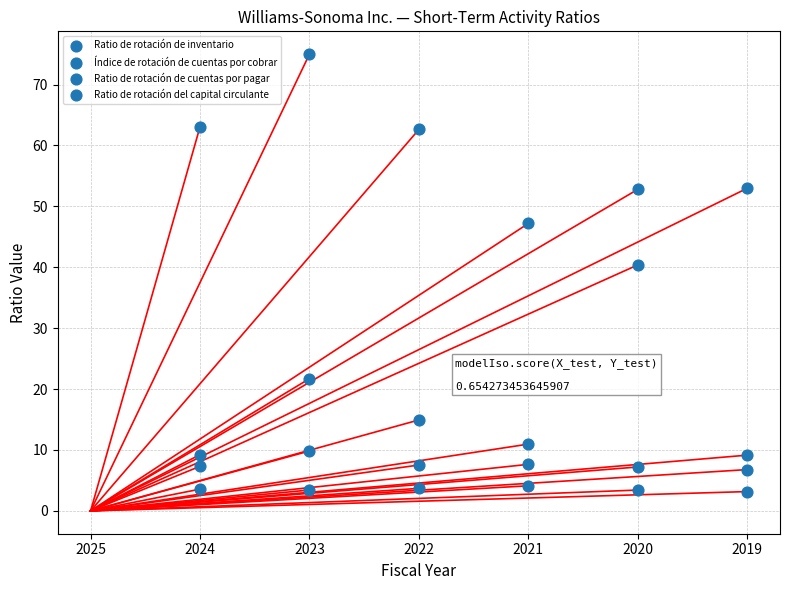

Count the number of points in this scatter plot.

24